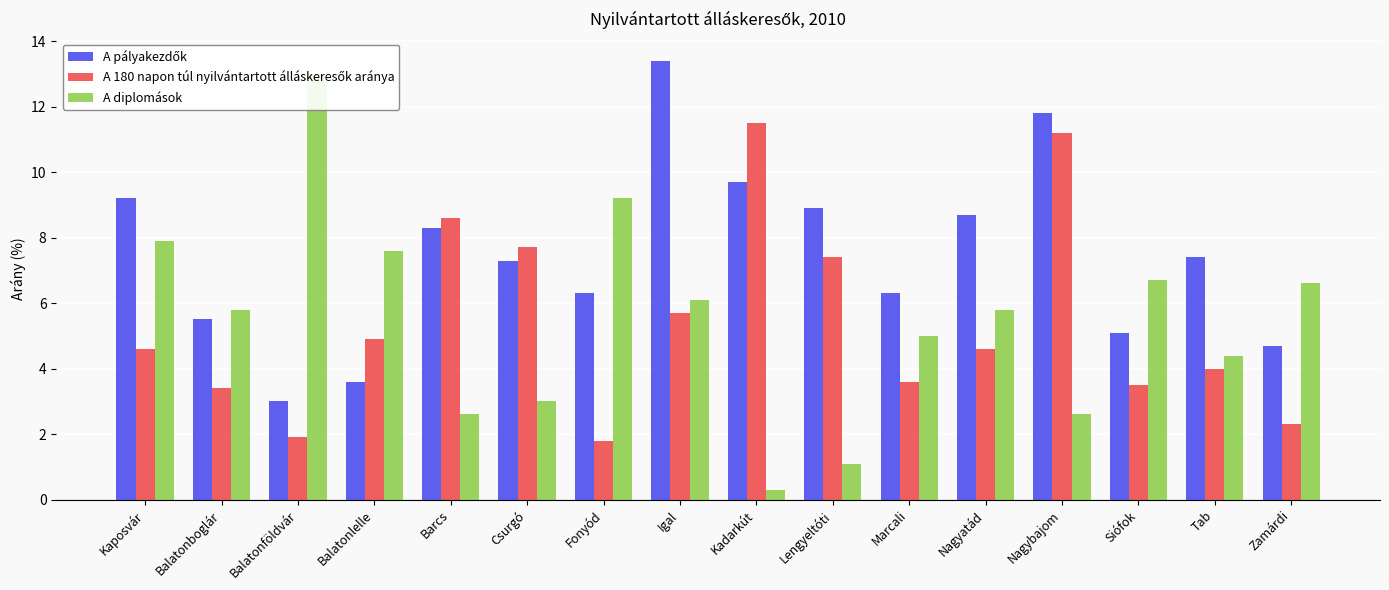

Which series has the largest total across all categories?

A pályakezdők